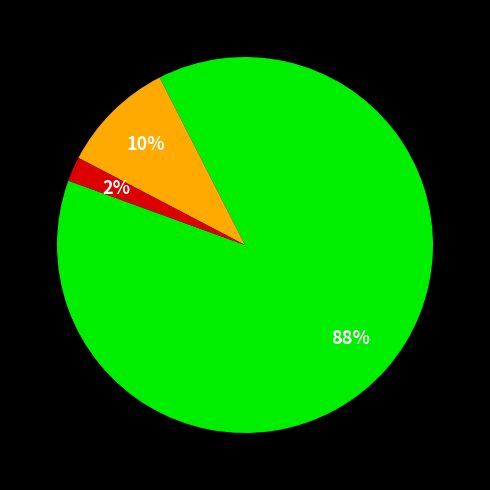

To the nearest percent, what is the difference between the largest and smallest slice percentages?

86%